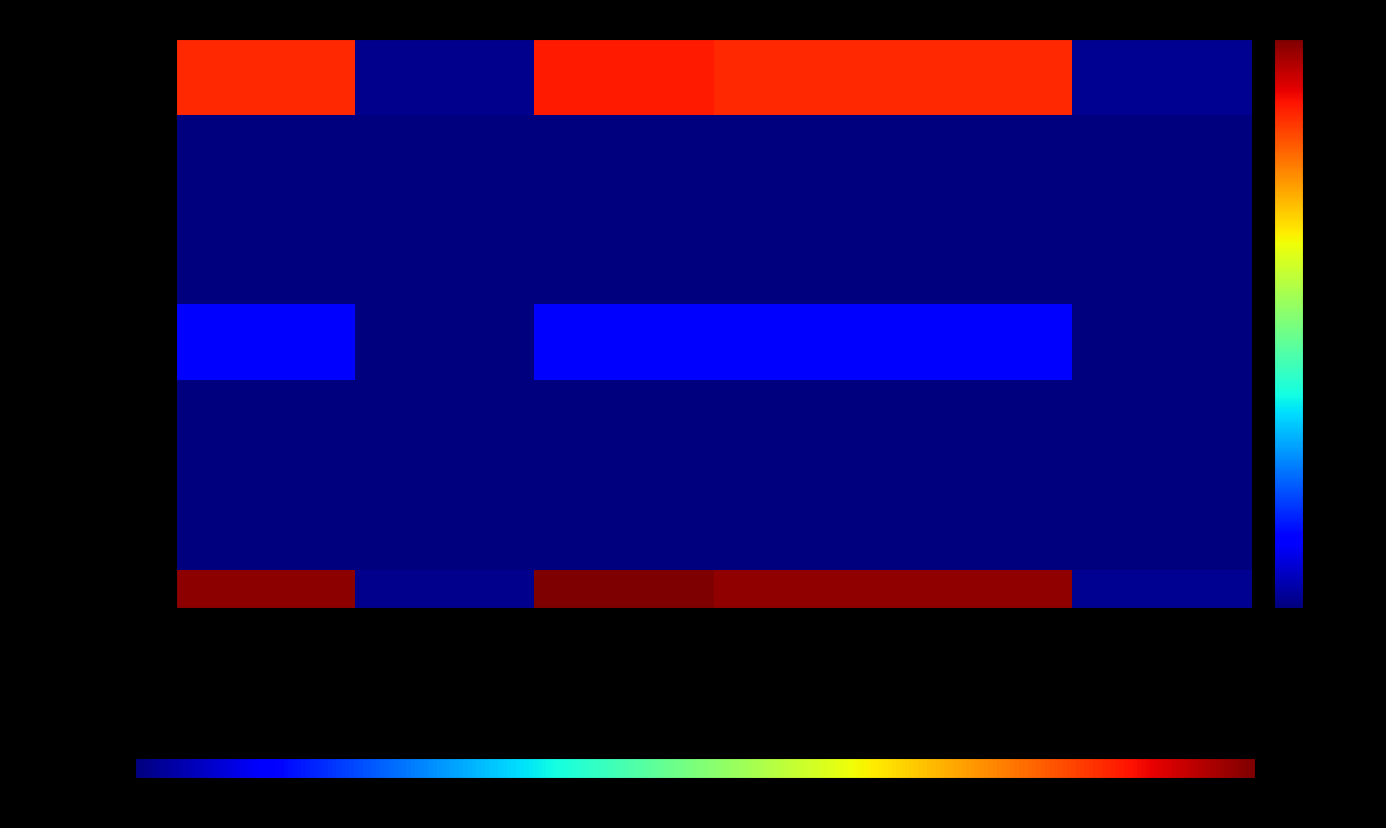

Reading left to right, list all the values displayed in this chart.

I. Gasto No Etiquetado: Aprobado=774000.0	Ampliaciones/Reducciones=11623.1	Modificado=785623.1	Devengado=771600.0	Pagado=771600.0	Subejercicio=14023.1
A. Personal Adm (No Etiq): Aprobado=774000.0	Ampliaciones/Reducciones=11623.1	Modificado=785623.1	Devengado=771600.0	Pagado=771600.0	Subejercicio=14023.1
B. Magisterio (No Etiq): Aprobado=0.0	Ampliaciones/Reducciones=0.0	Modificado=0.0	Devengado=0.0	Pagado=0.0	Subejercicio=0.0
C. Salud (No Etiq): Aprobado=0.0	Ampliaciones/Reducciones=0.0	Modificado=0.0	Devengado=0.0	Pagado=0.0	Subejercicio=0.0
D. Seg Pub (No Etiq): Aprobado=0.0	Ampliaciones/Reducciones=0.0	Modificado=0.0	Devengado=0.0	Pagado=0.0	Subejercicio=0.0
E. Prog/Ley (No Etiq): Aprobado=0.0	Ampliaciones/Reducciones=0.0	Modificado=0.0	Devengado=0.0	Pagado=0.0	Subejercicio=0.0
F. Sentencias (No Etiq): Aprobado=0.0	Ampliaciones/Reducciones=0.0	Modificado=0.0	Devengado=0.0	Pagado=0.0	Subejercicio=0.0
II. Gasto Etiquetado: Aprobado=108000.0	Ampliaciones/Reducciones=0.0	Modificado=108000.0	Devengado=108000.0	Pagado=108000.0	Subejercicio=0.0
A. Personal Adm (Etiq): Aprobado=108000.0	Ampliaciones/Reducciones=0.0	Modificado=108000.0	Devengado=108000.0	Pagado=108000.0	Subejercicio=0.0
B. Magisterio (Etiq): Aprobado=0.0	Ampliaciones/Reducciones=0.0	Modificado=0.0	Devengado=0.0	Pagado=0.0	Subejercicio=0.0
C. Salud (Etiq): Aprobado=0.0	Ampliaciones/Reducciones=0.0	Modificado=0.0	Devengado=0.0	Pagado=0.0	Subejercicio=0.0
D. Seg Pub (Etiq): Aprobado=0.0	Ampliaciones/Reducciones=0.0	Modificado=0.0	Devengado=0.0	Pagado=0.0	Subejercicio=0.0
E. Prog/Ley (Etiq): Aprobado=0.0	Ampliaciones/Reducciones=0.0	Modificado=0.0	Devengado=0.0	Pagado=0.0	Subejercicio=0.0
F. Sentencias (Etiq): Aprobado=0.0	Ampliaciones/Reducciones=0.0	Modificado=0.0	Devengado=0.0	Pagado=0.0	Subejercicio=0.0
III. Total Gasto: Aprobado=882000.0	Ampliaciones/Reducciones=11623.1	Modificado=893623.1	Devengado=879600.0	Pagado=879600.0	Subejercicio=14023.1